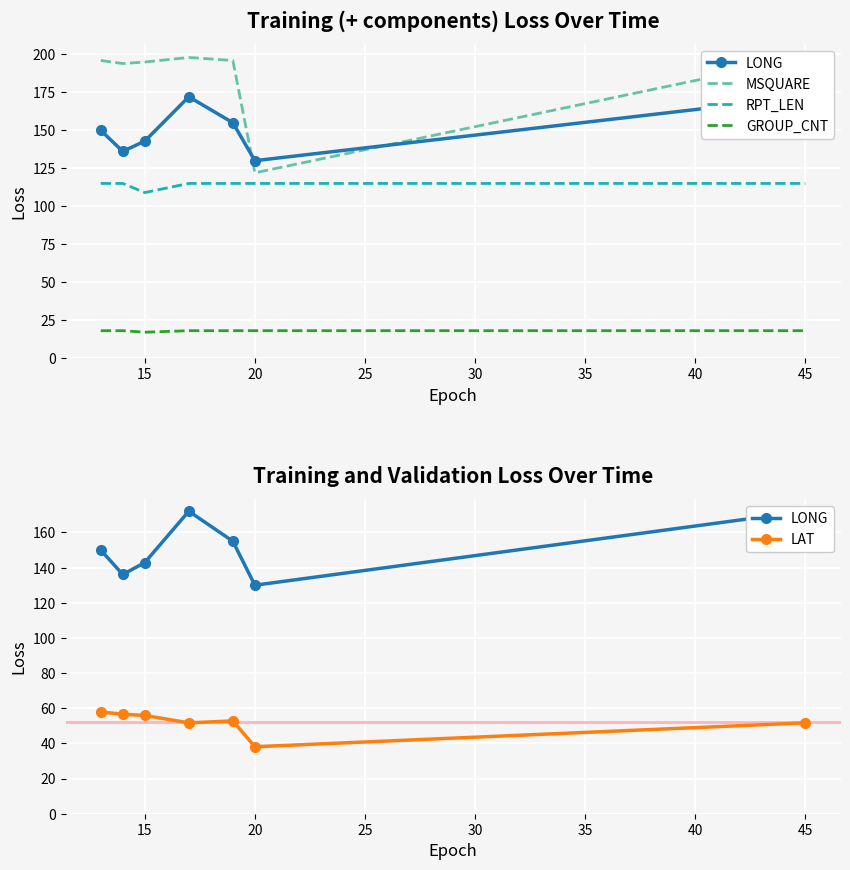

What is the lowest value of the LAT series?

38.1